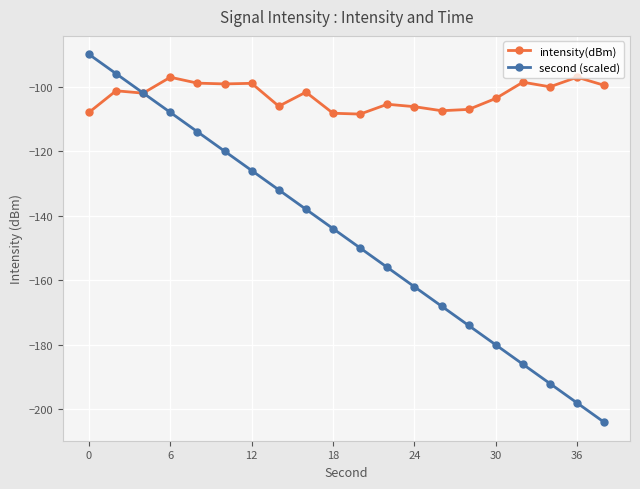

What is the value of the intensity(dBm) point at the 6th from the left?

-99.2